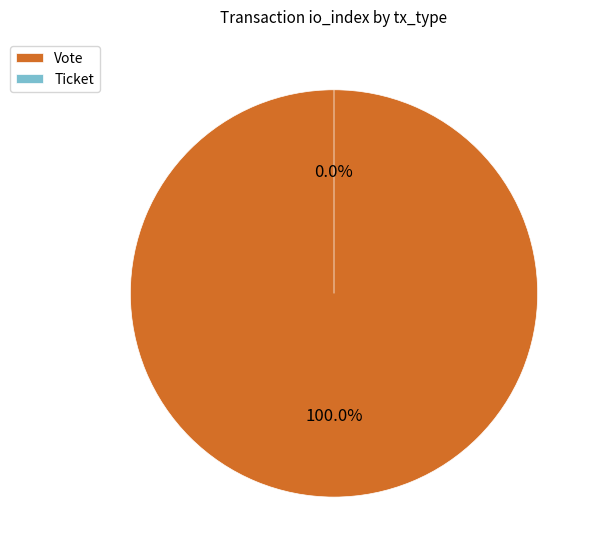

Between Ticket and Vote, which is larger?

Vote